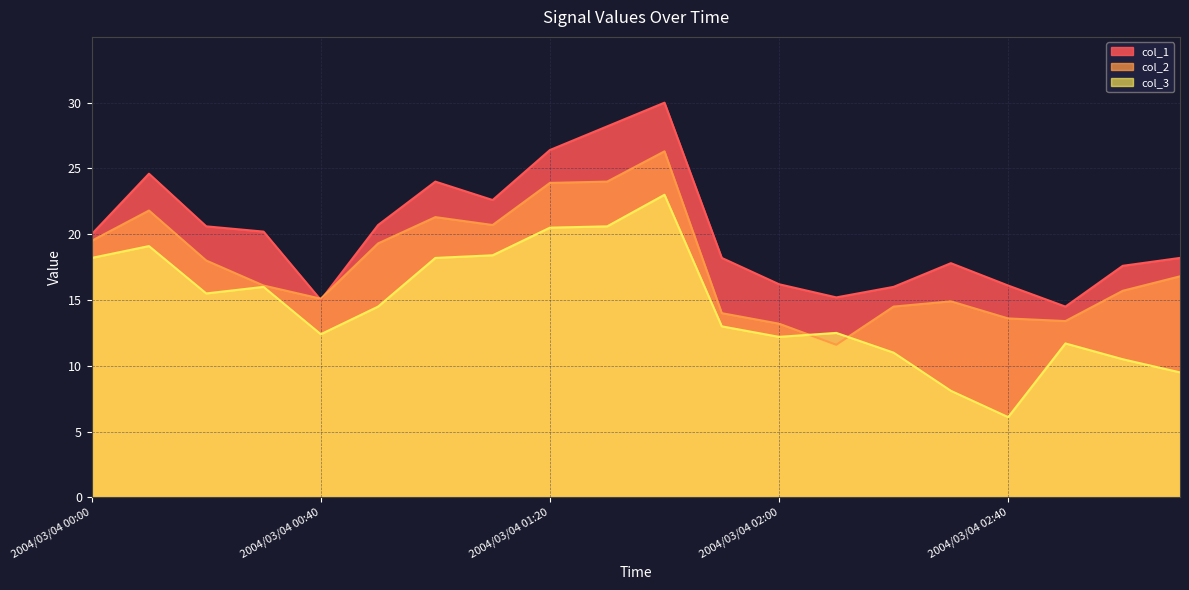

How many interior local peaks does the col_2 series have?

4